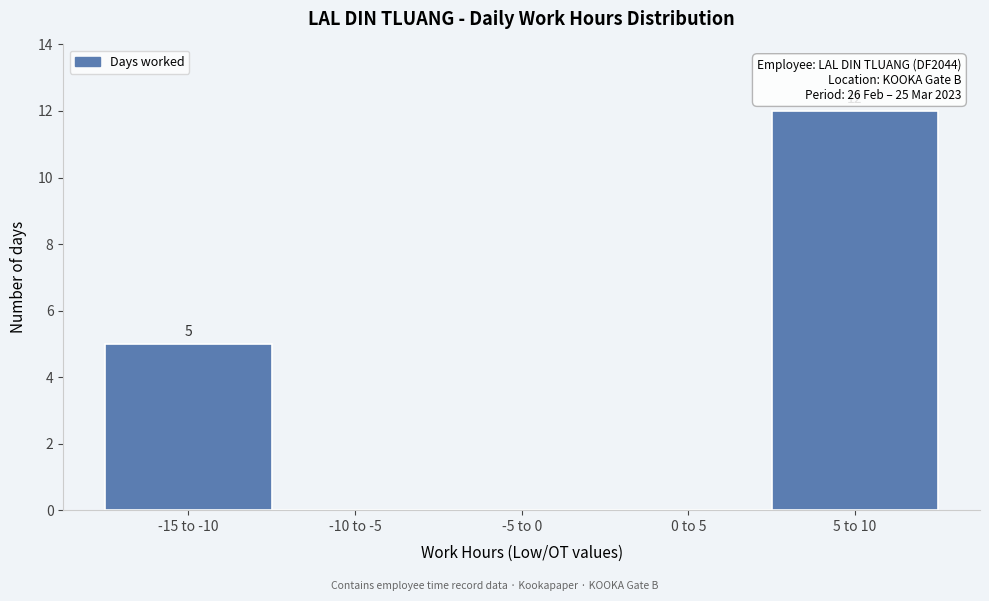

Reading left to right, list all the values displayed in this chart.

-15 to -10=5	-10 to -5=0	-5 to 0=0	0 to 5=0	5 to 10=12